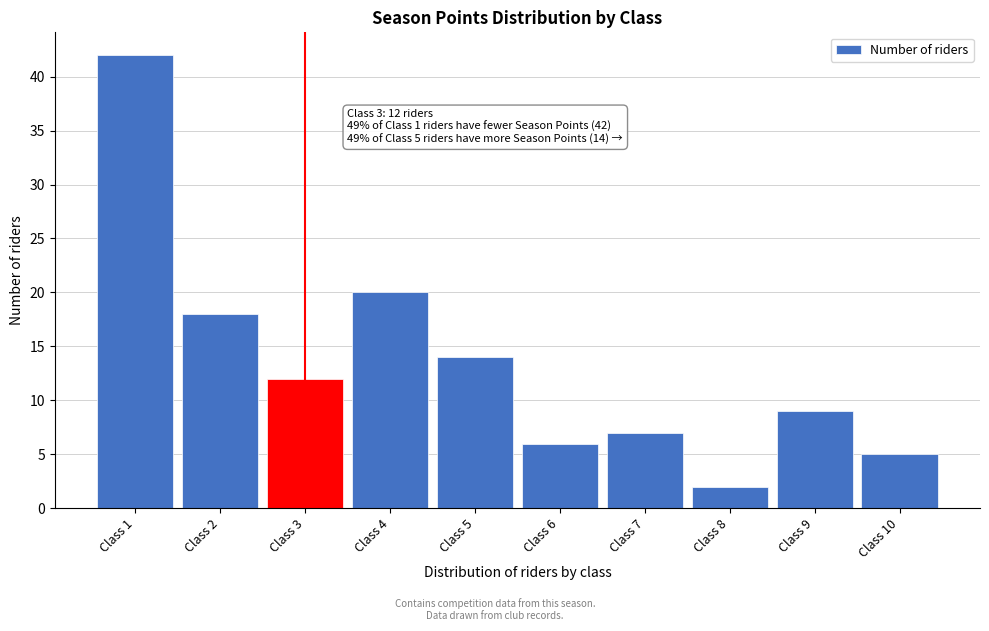

Reading left to right, what are all the values shown in this chart?

Class 1=42	Class 2=18	Class 3=12	Class 4=20	Class 5=14	Class 6=6	Class 7=7	Class 8=2	Class 9=9	Class 10=5